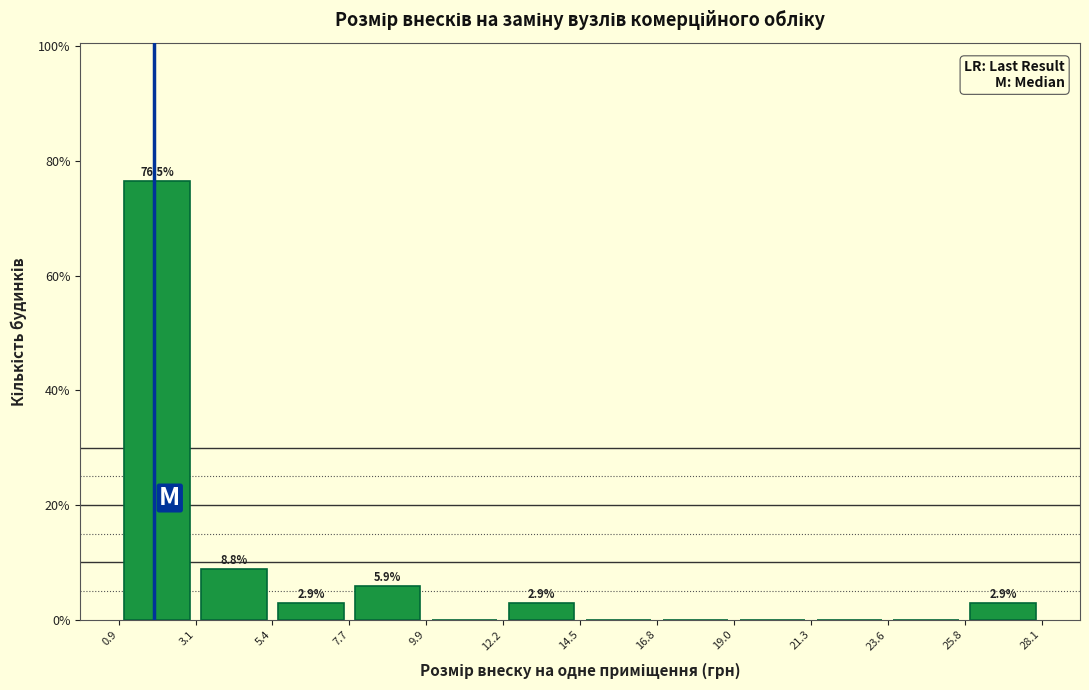

Which range on the x-axis has the tallest bar?

1.0 to 3.0